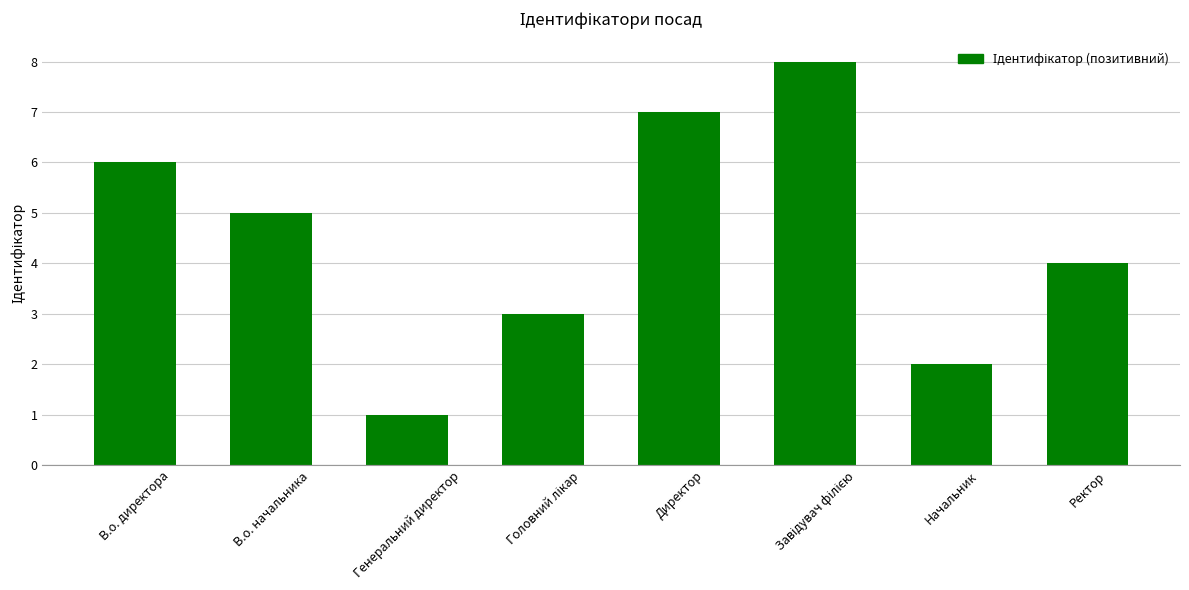

Where does the data first go above 5?

В.о. директора